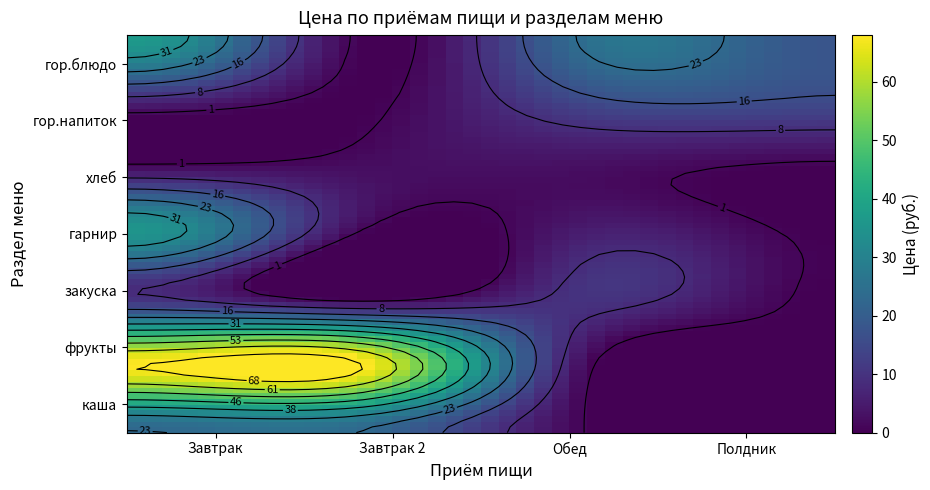

Reading right to left, list all the values displayed in this chart.

Завтрак: 23.0	68.0	10.0	35.0	2.5	6.0	36.5
Завтрак 2: 23.0	68.0	0.0	0.0	2.5	0.0	0.0
Обед: 0.0	0.0	10.0	6.0	2.5	15.0	25.5
Полдник: 0.0	0.0	0.0	0.0	0.0	15.0	18.0